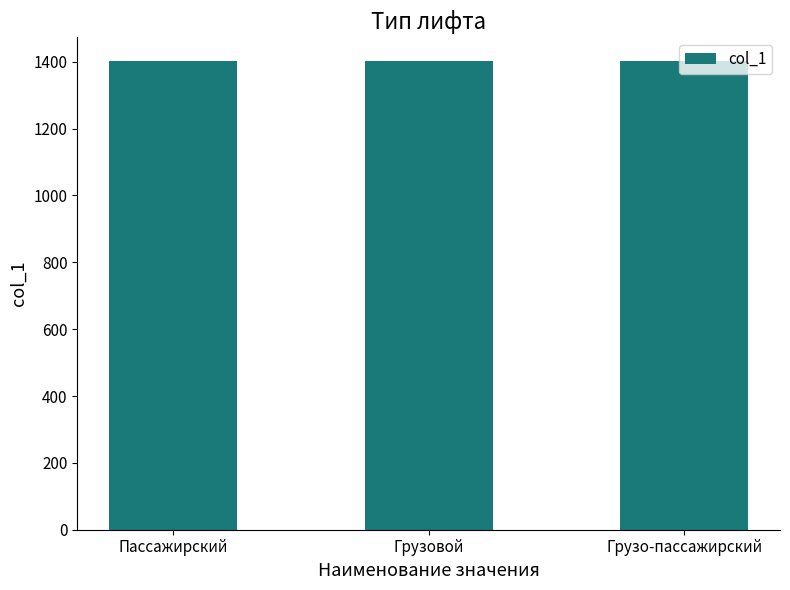

Read the value at Грузо-пассажирский.

1403